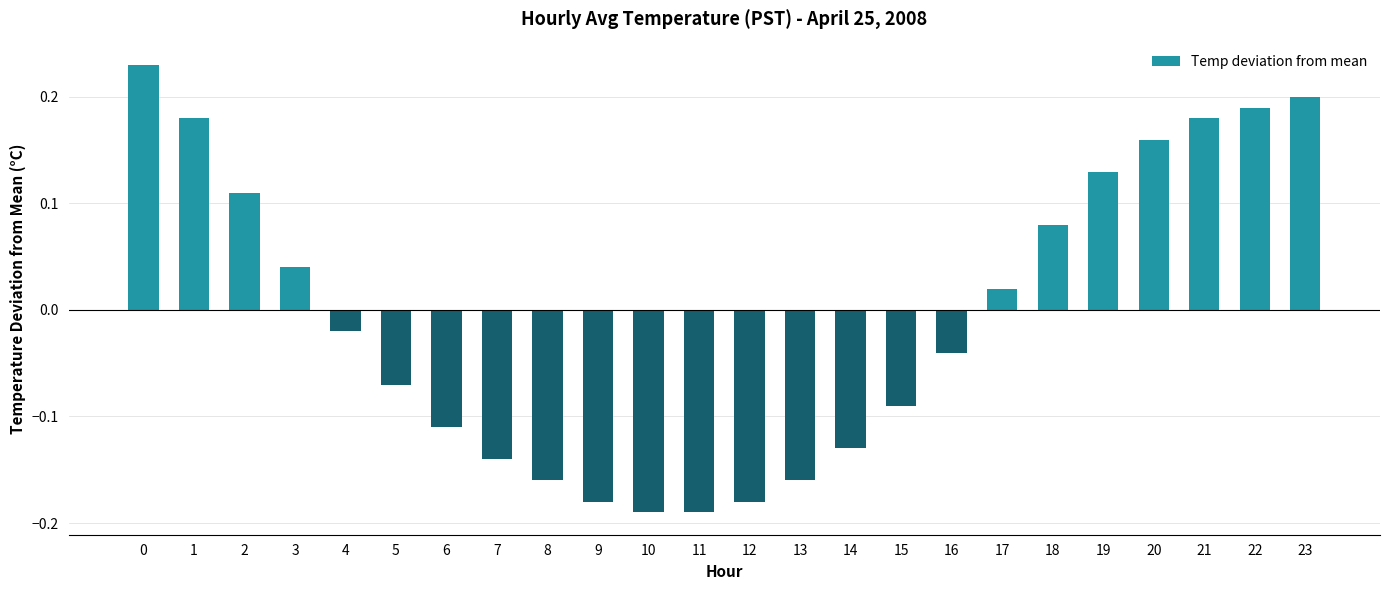

The value at 14 is -0.2. True or false?

False